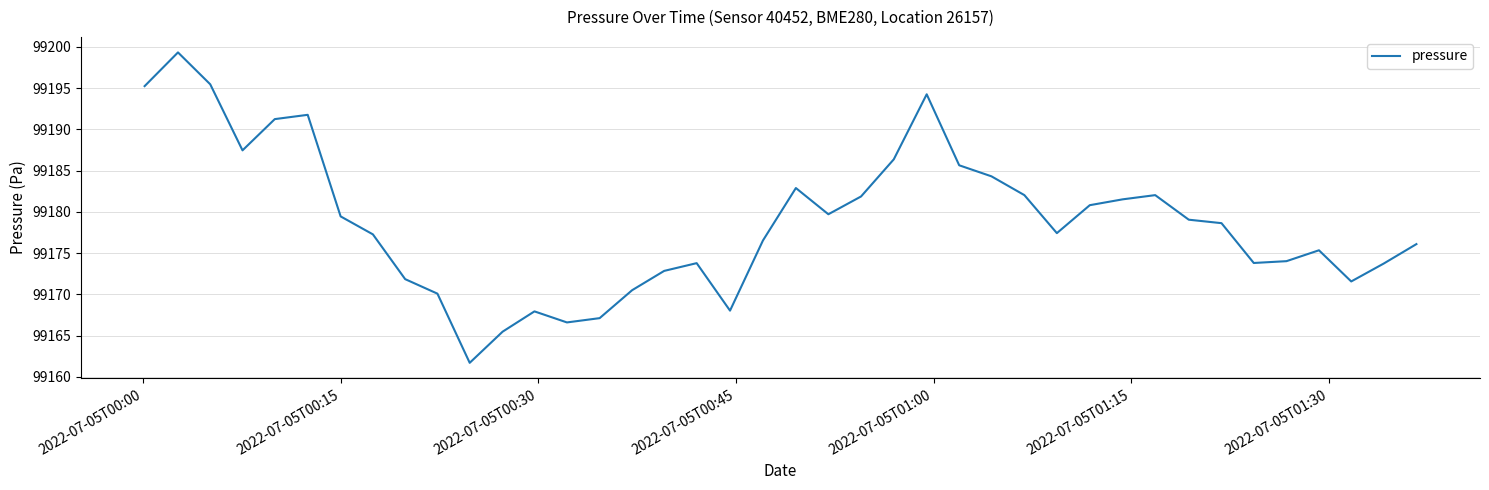

Does the chart display data point markers on the line(s)?

No